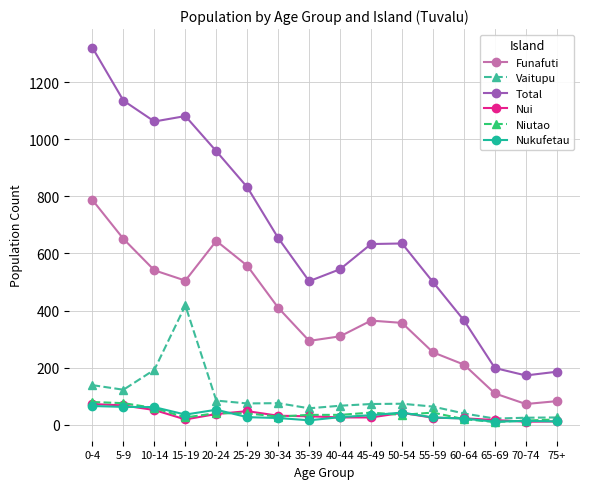

What is the label of the 7th point from the right?

45-49